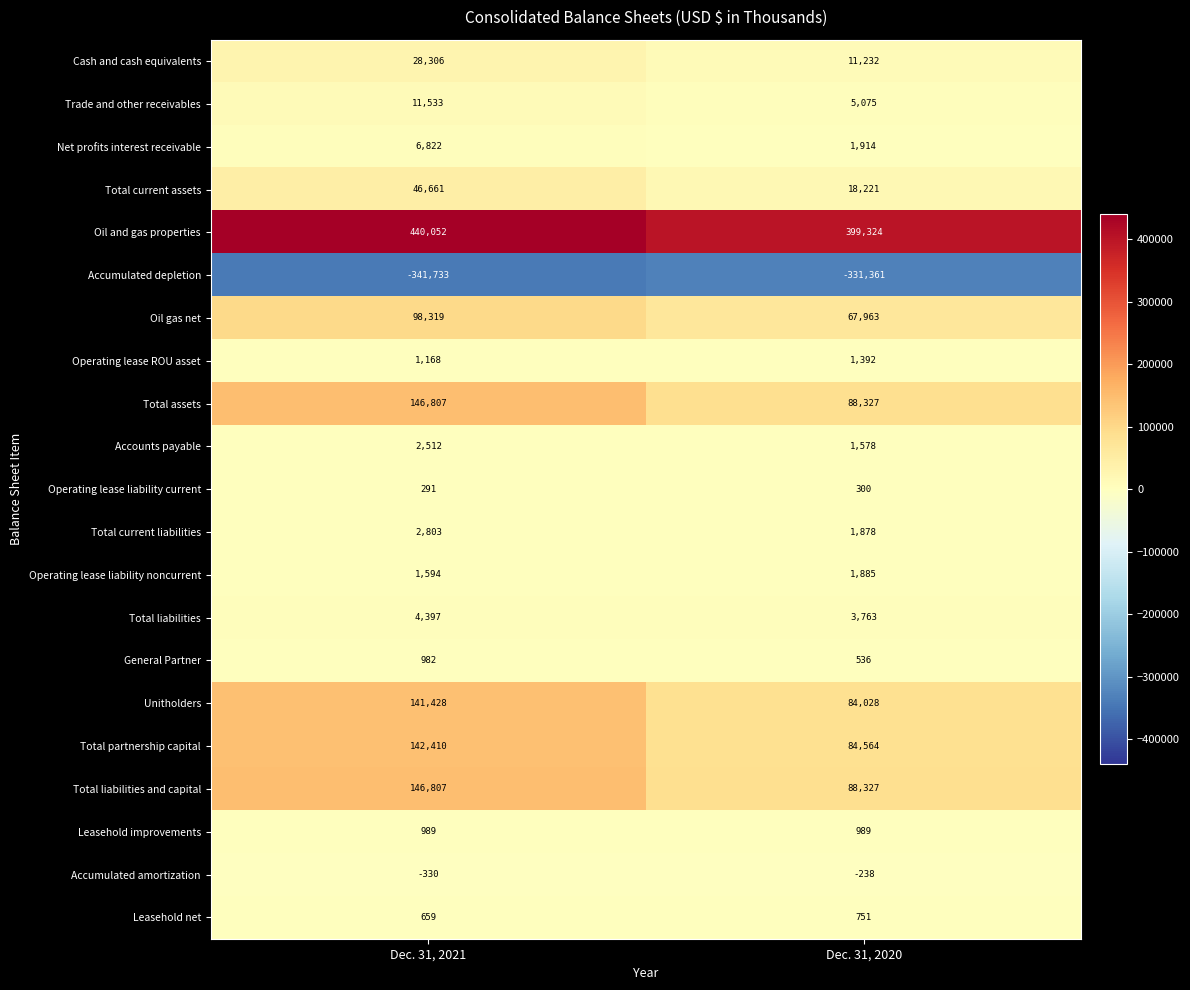

What is the difference between the highest and lowest values at Dec. 31, 2020?

730685